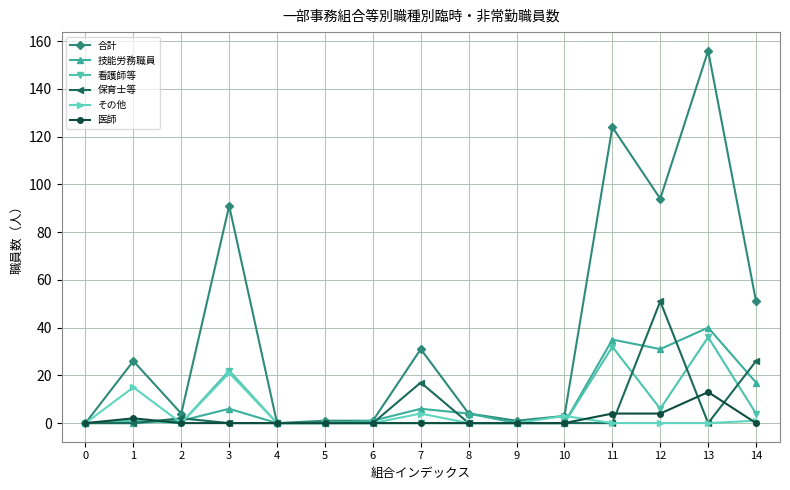

What is the difference between the maximum and second lowest values in the 保育士等 series?

51